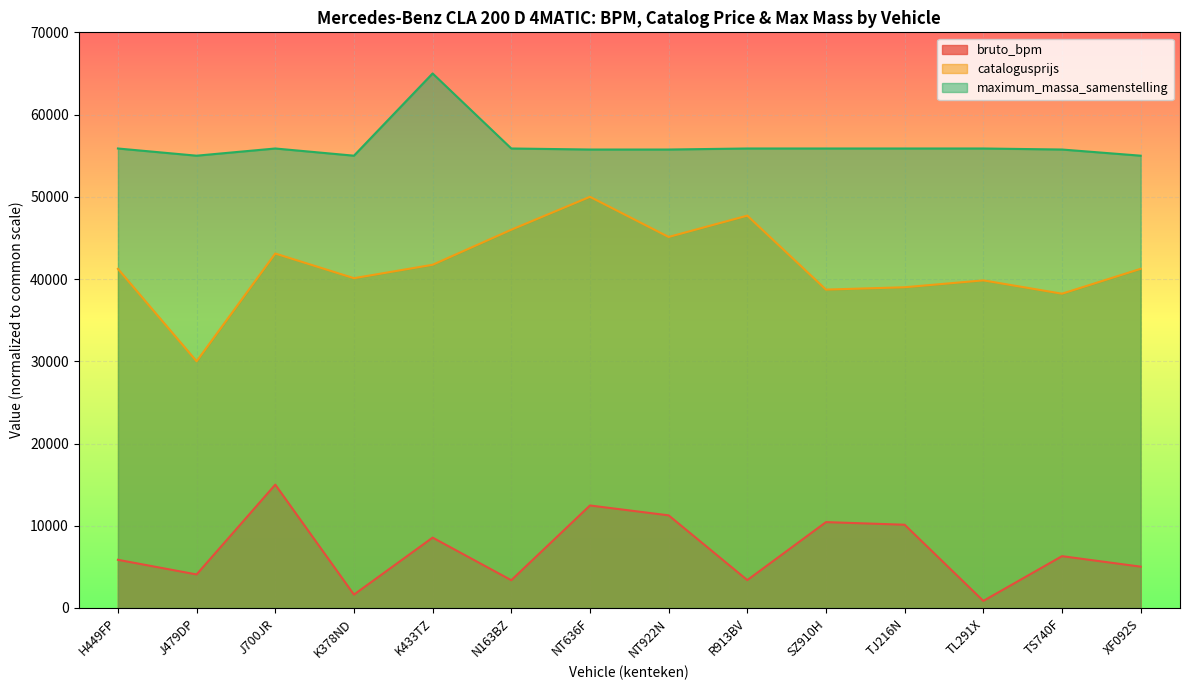

What is the label of the 14th point from the left?

XF092S